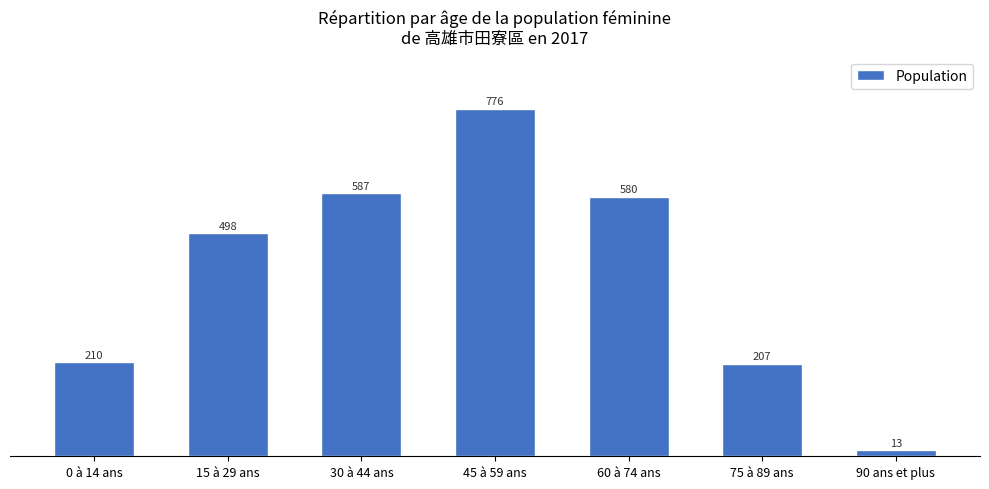

What is the label of the 4th bar from the right?

45 à 59 ans